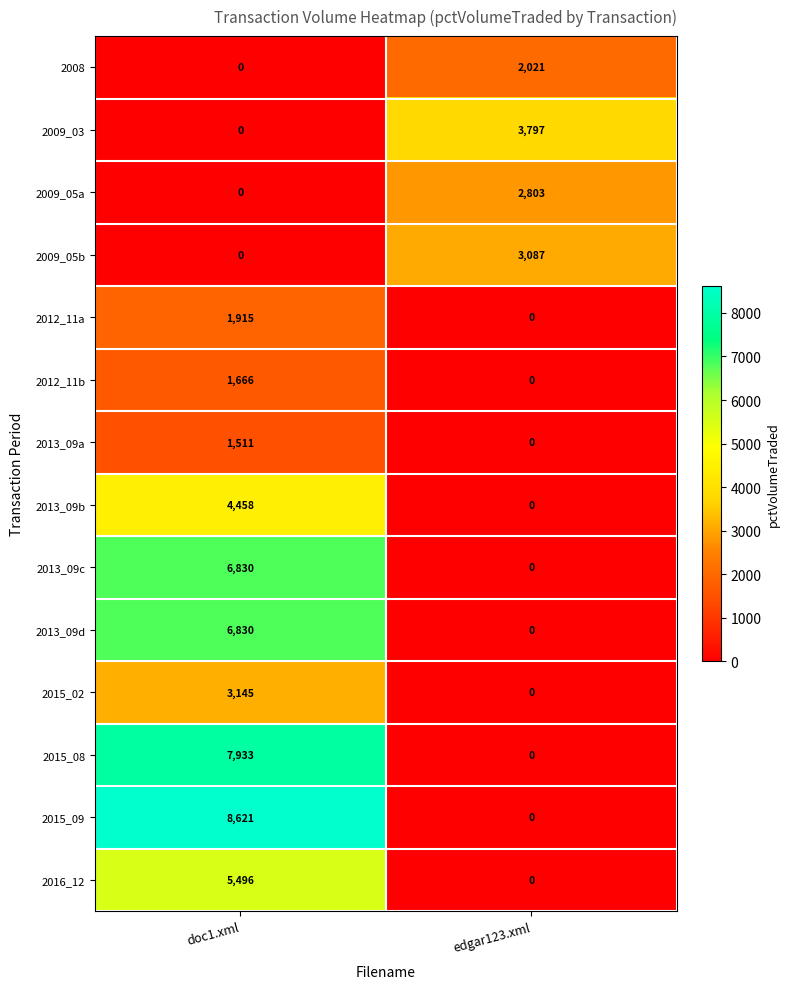

How many positive values does the 2013_09b series have?

1